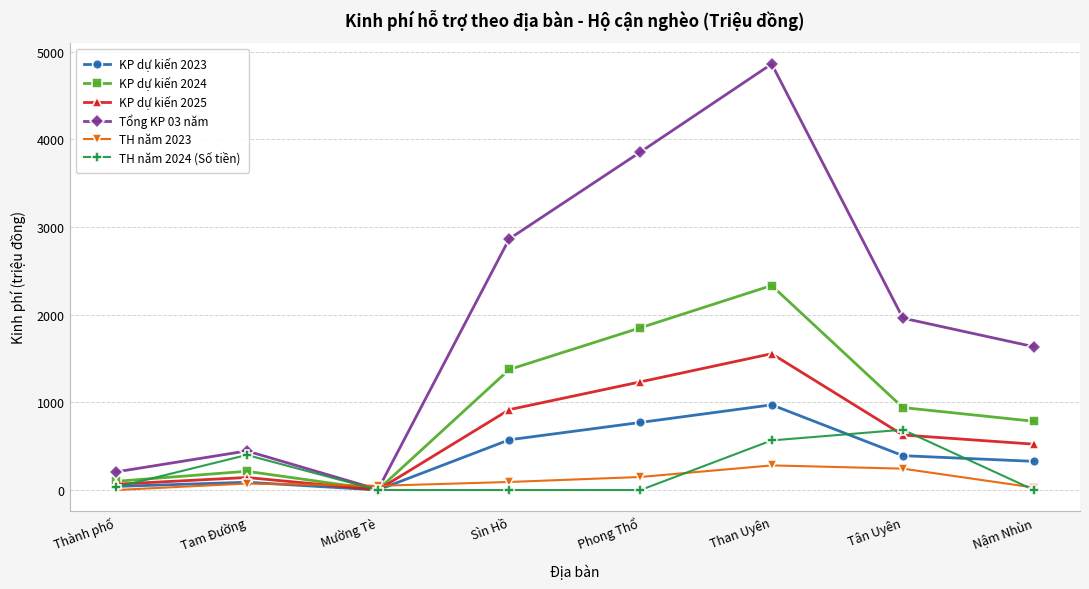

How many values in the TH năm 2023 series are below 92?

4